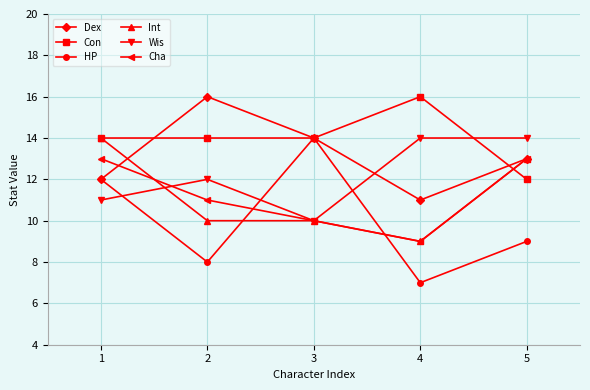

Reading left to right, extract all data points from this chart.

Dex: 1=12	2=16	3=14	4=11	5=13
Con: 1=14	2=14	3=14	4=16	5=12
HP: 1=12	2=8	3=14	4=7	5=9
Int: 1=14	2=10	3=10	4=9	5=13
Wis: 1=11	2=12	3=10	4=14	5=14
Cha: 1=13	2=11	3=10	4=9	5=13